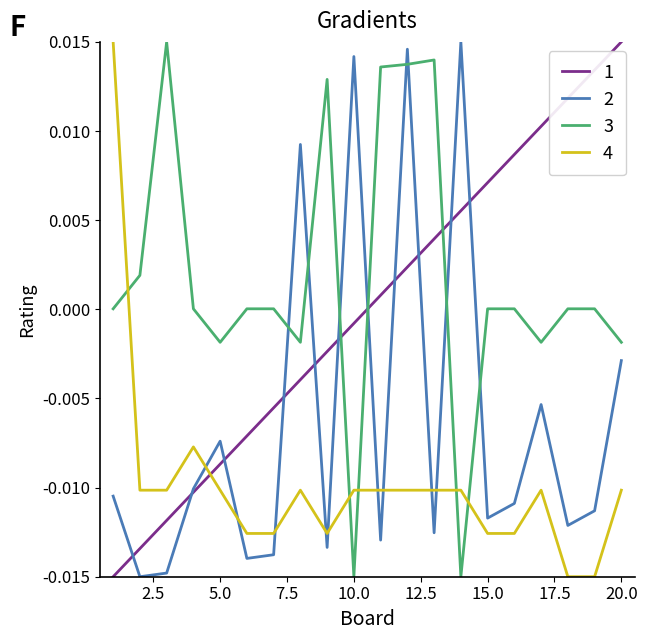

Which series ends up on top after the final intersection of 1 and 3?

1